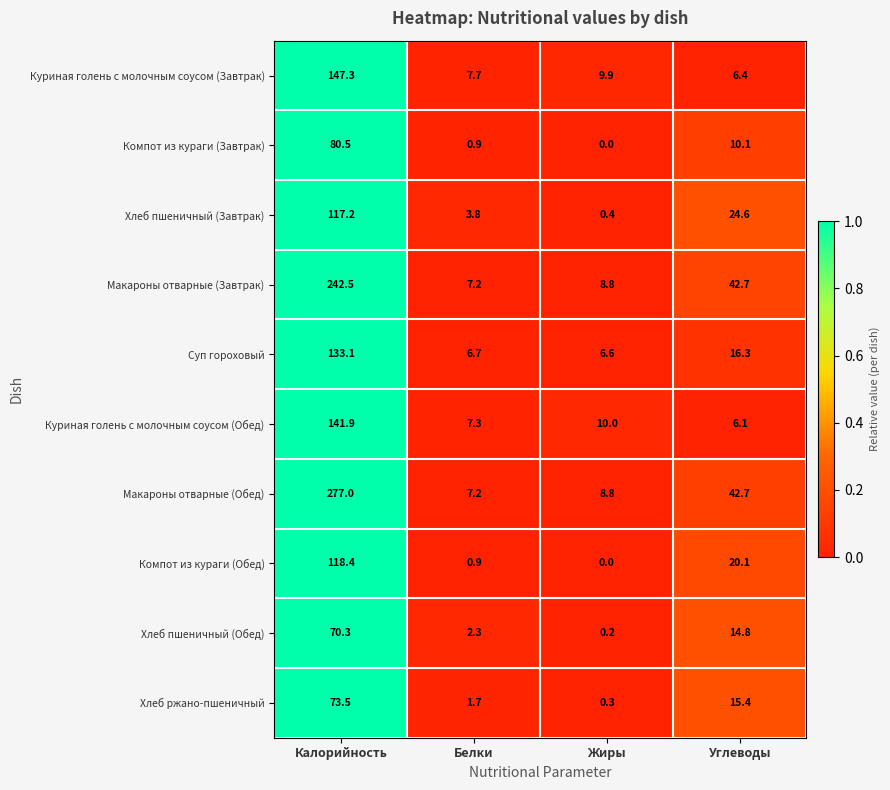

Which label corresponds to the largest value in the chart?

Калорийность